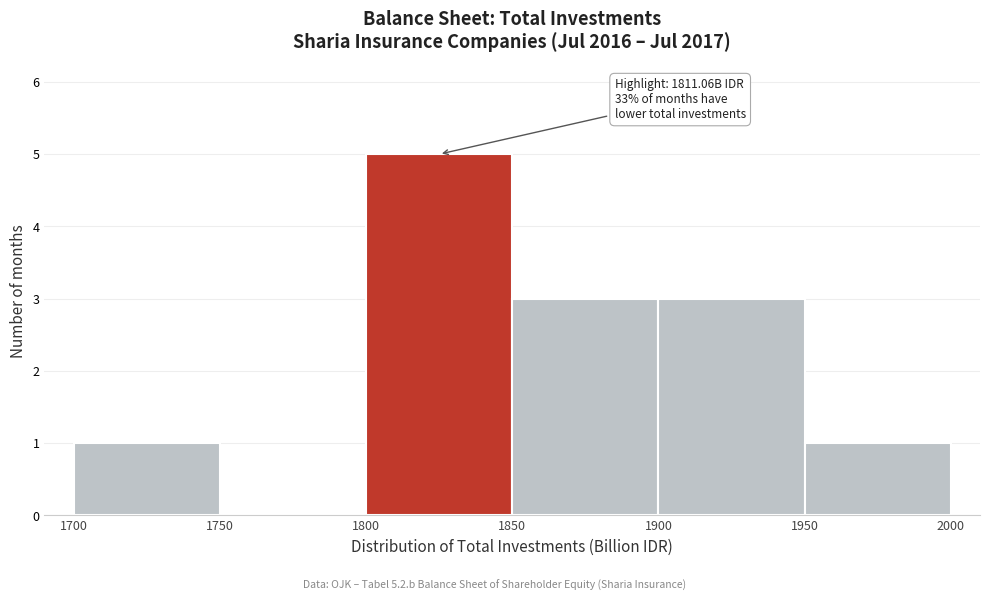

Over which range of the x-axis is the bar tallest?

1800 to 1850